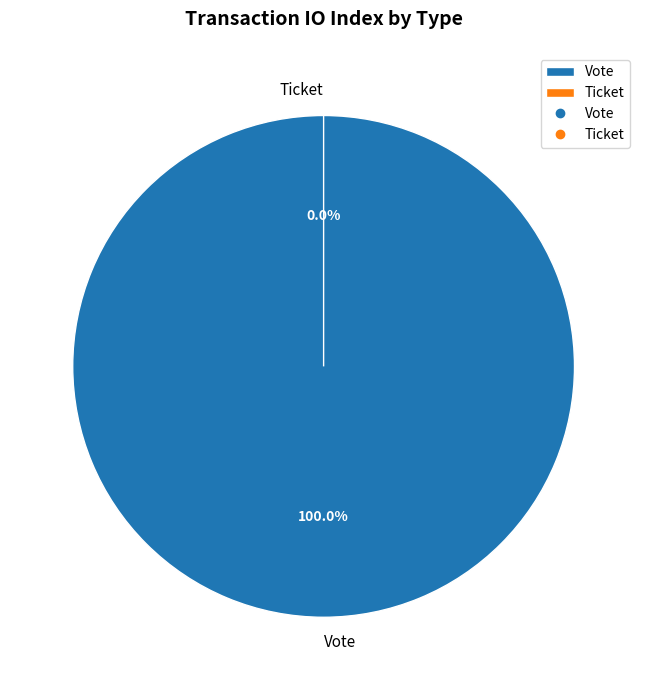

How many segments does this pie chart have?

2